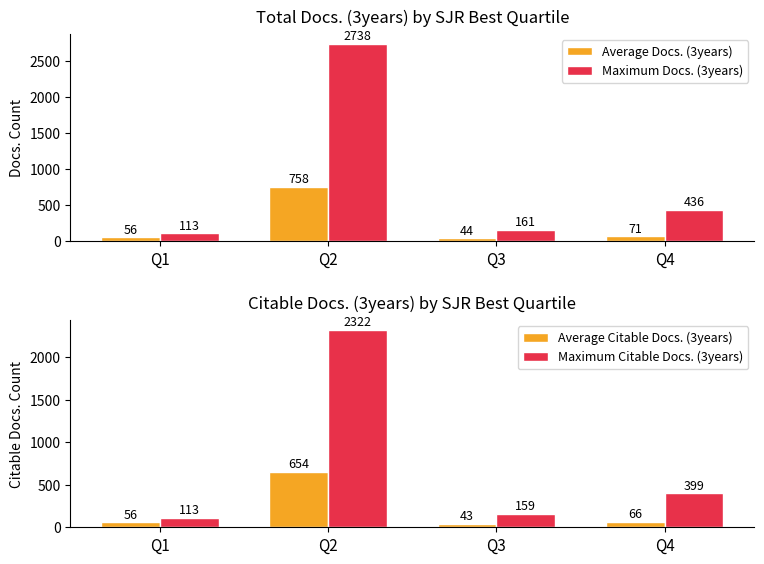

Reading right to left, what are all the values shown in this chart?

Average Docs. (3years): Q4=70.7	Q3=43.9	Q2=758.0	Q1=56.5
Maximum Docs. (3years): Q4=436.0	Q3=161.0	Q2=2738.0	Q1=113.0
Average Citable Docs. (3years): Q4=65.6	Q3=43.3	Q2=654.0	Q1=56.5
Maximum Citable Docs. (3years): Q4=399.0	Q3=159.0	Q2=2322.0	Q1=113.0